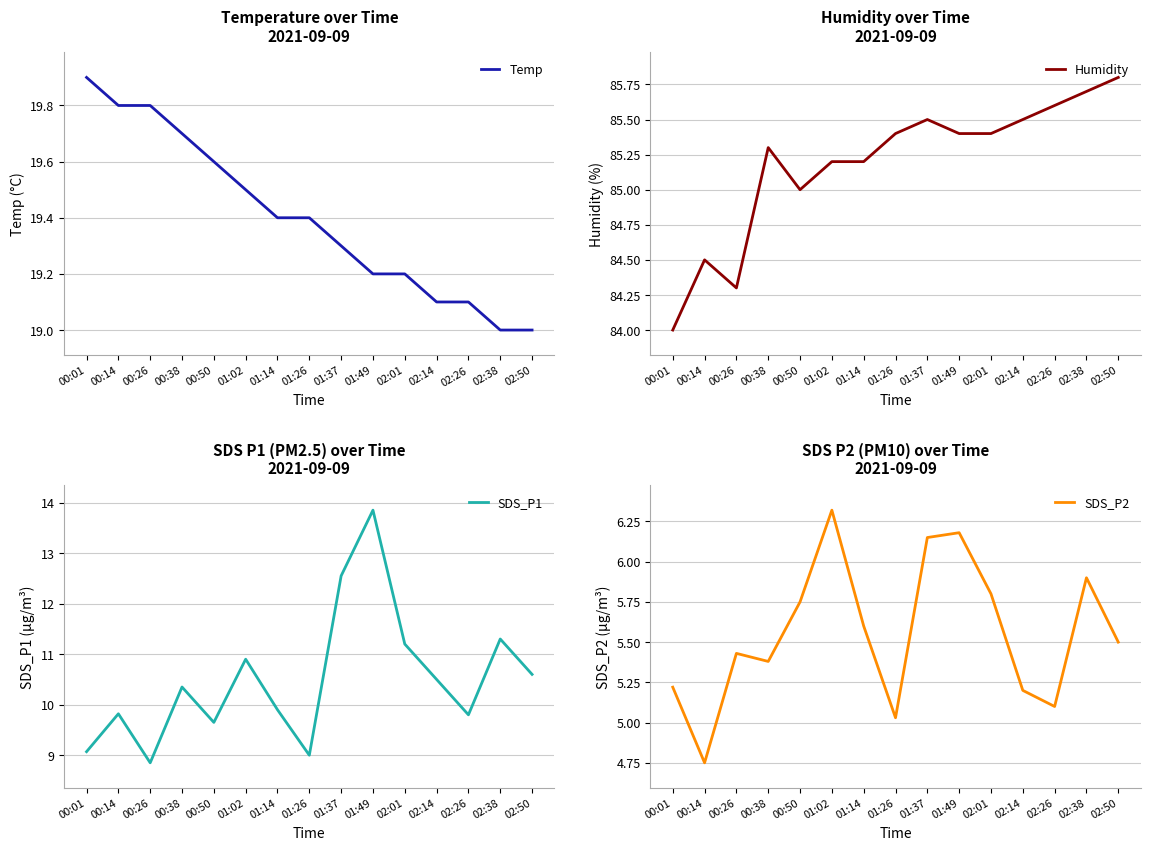

Is the value of Humidity at 00:14 greater than the value of Temp at 00:38?

Yes